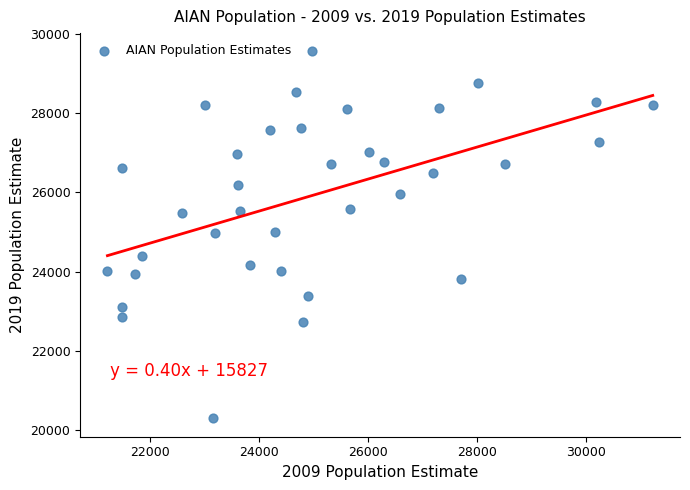

What is the range of X values (max minus min)?

10010